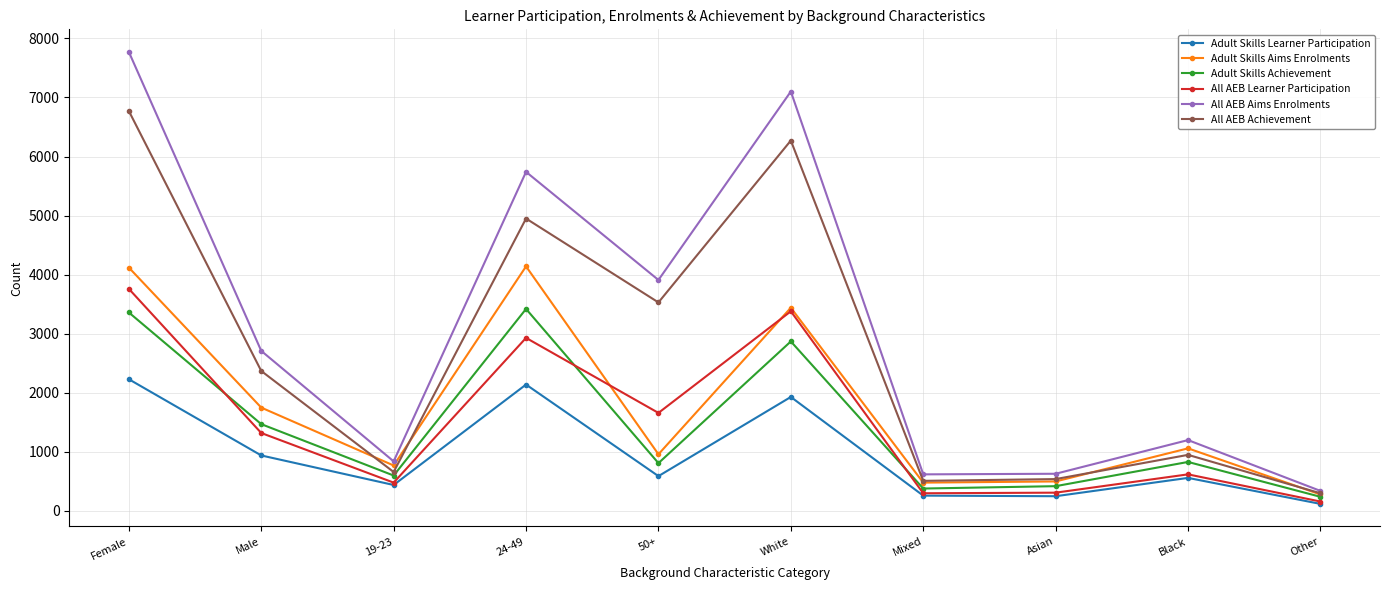

What is the difference between the maximum and minimum values in the Adult Skills Aims Enrolments series?

3860